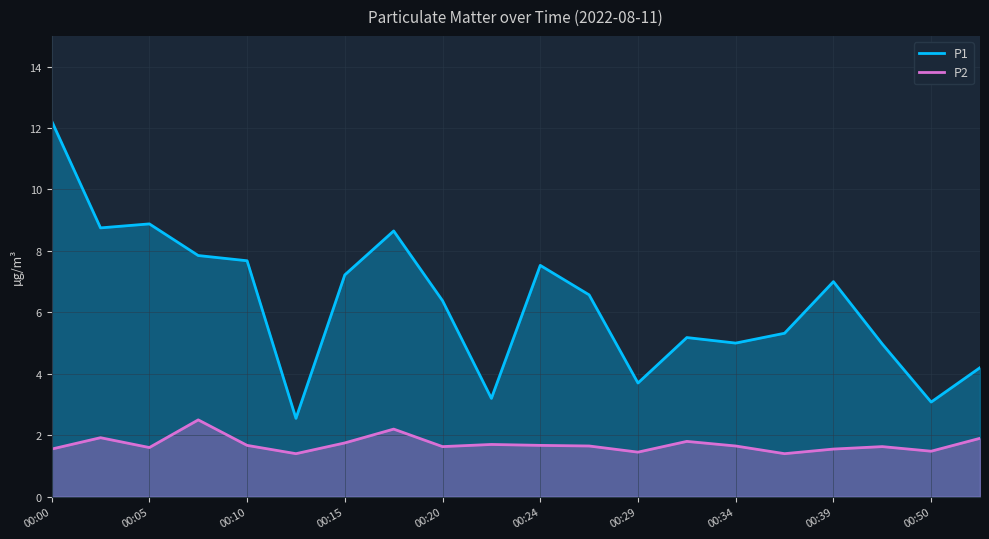

What is the minimum value shown in the chart?

1.4